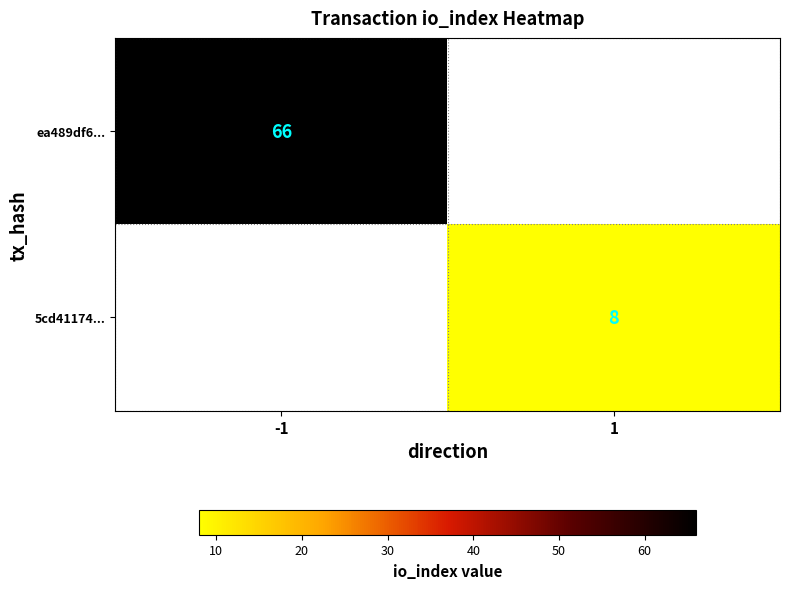

The ea489df6... series shows 34 at -1. True or false?

False